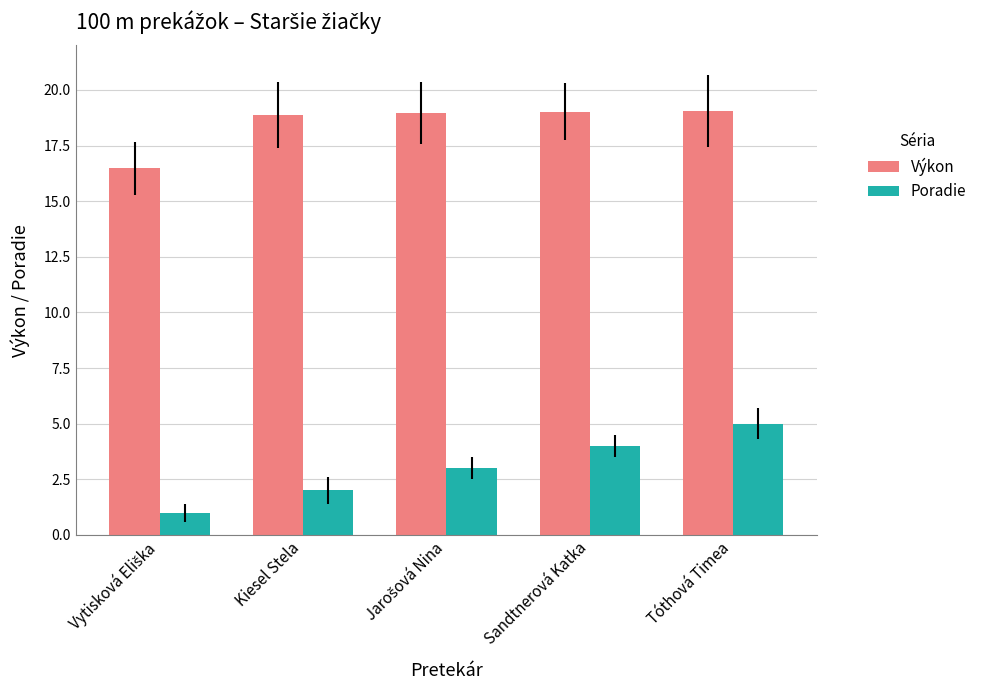

What is the maximum value for Výkon?

19.1